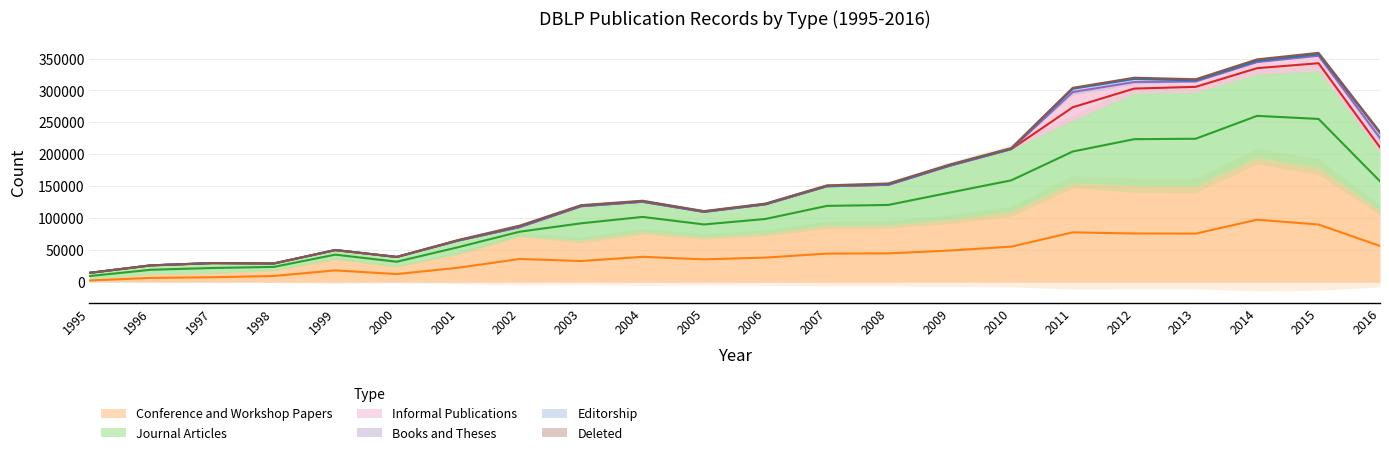

What is the difference between the maximum and second lowest values in the Journal Articles series?

141372